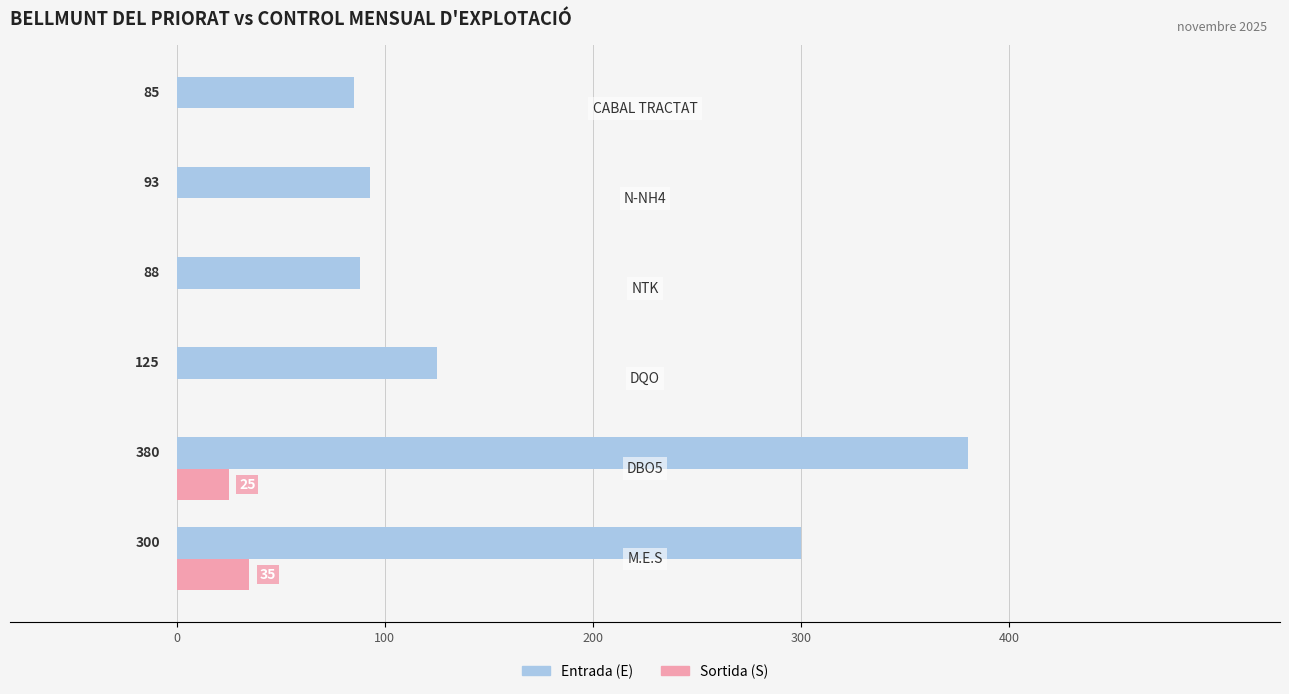

How many series are shown in this chart?

2